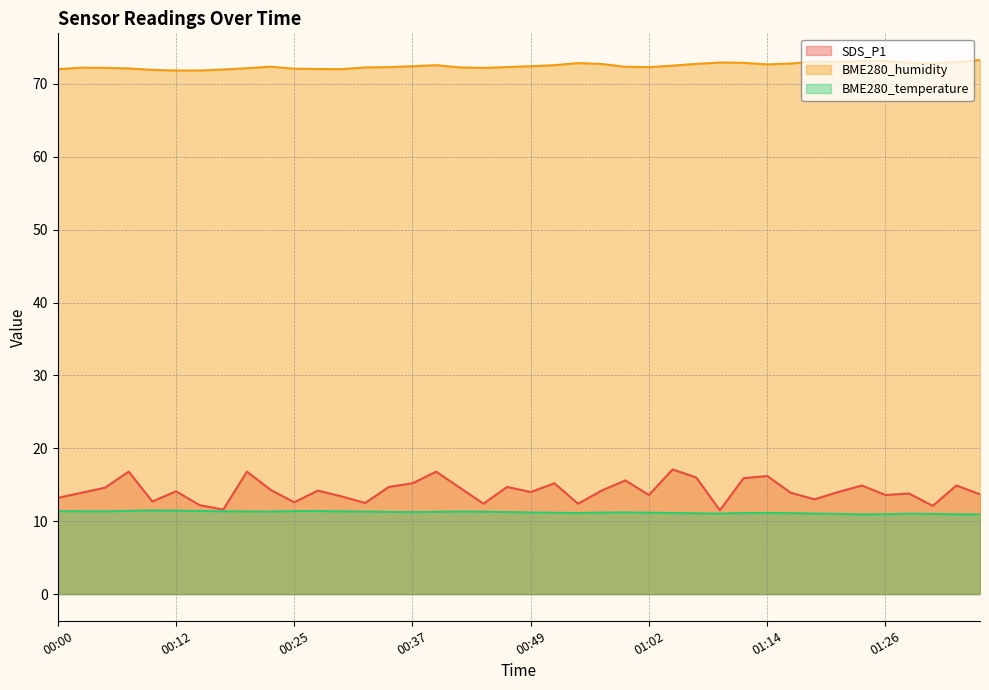

Between 00:15 and 00:32, which series saw the biggest shift?

BME280_humidity